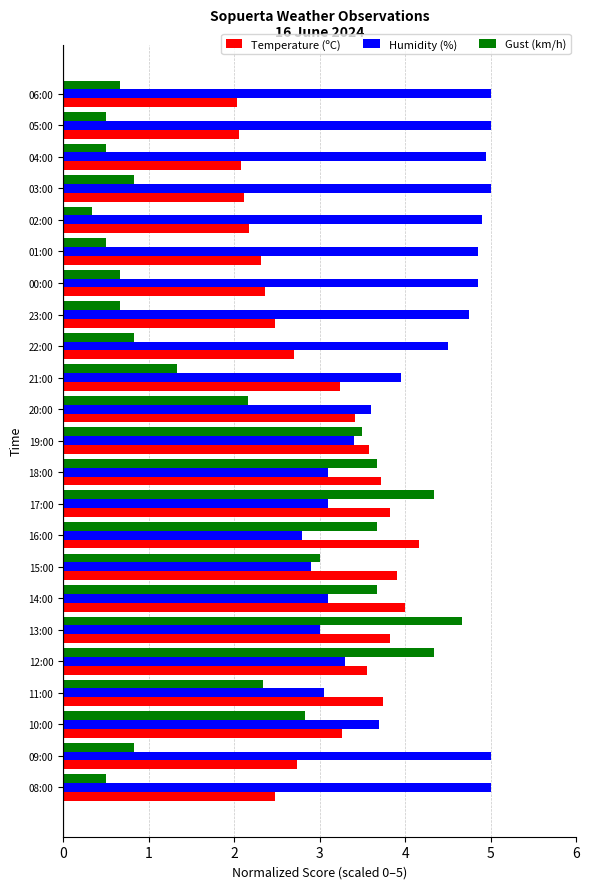

Is it true that Gust (km/h) equals 1.9 at 10:00?

False